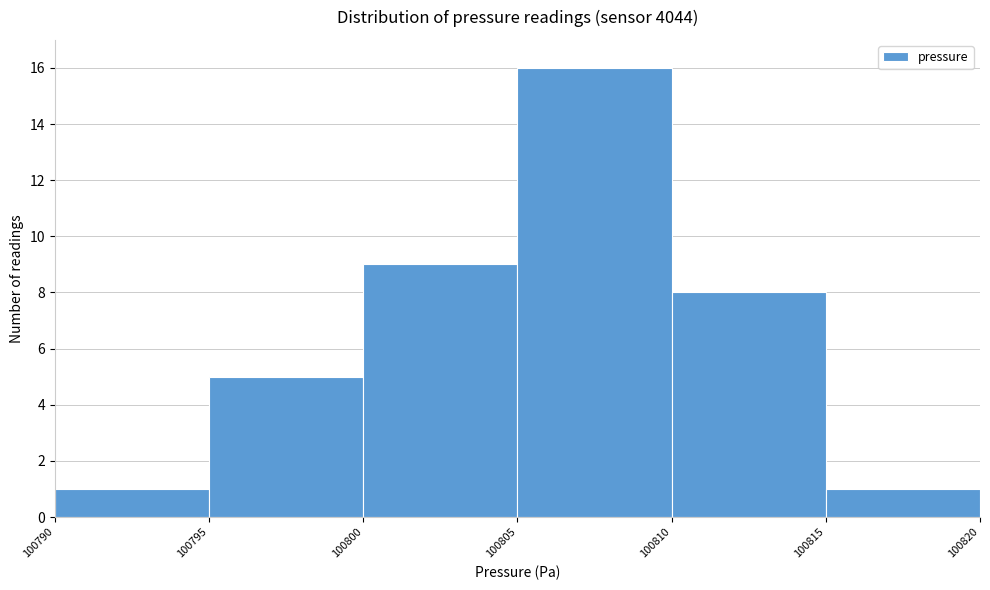

Over which range of the x-axis is the bar tallest?

100805 to 100810